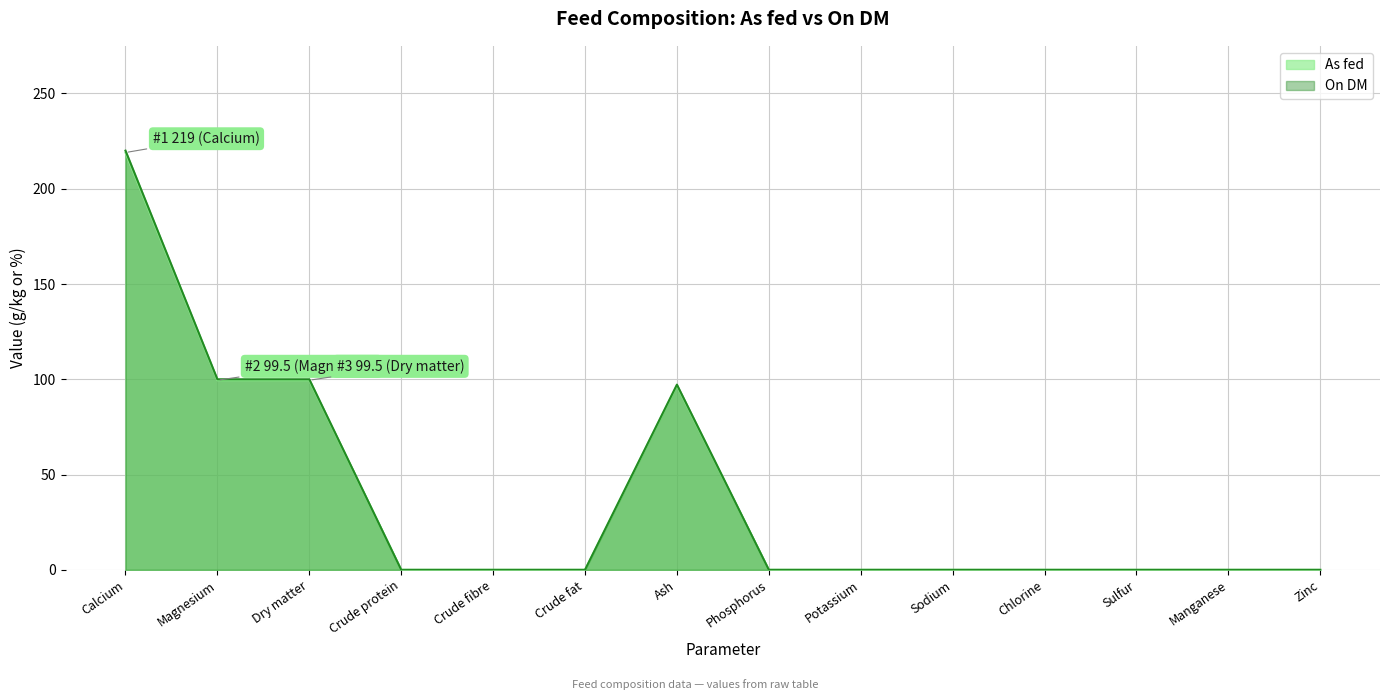

What are all the series names shown in the legend?

As fed, On DM